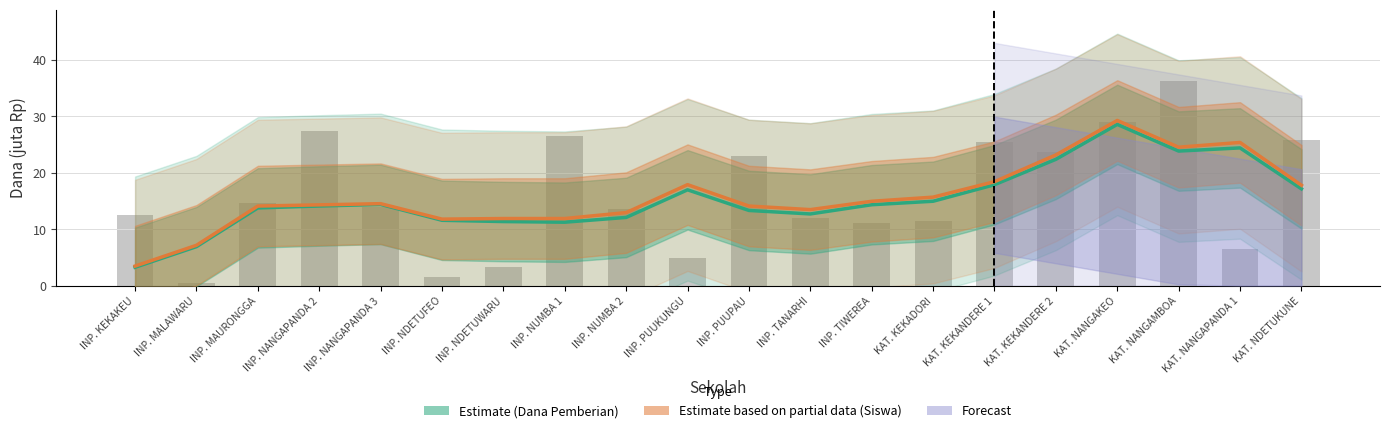

Where does the Dana Disalurkan (raw) series first go above 13?

INP. MAURONGGA